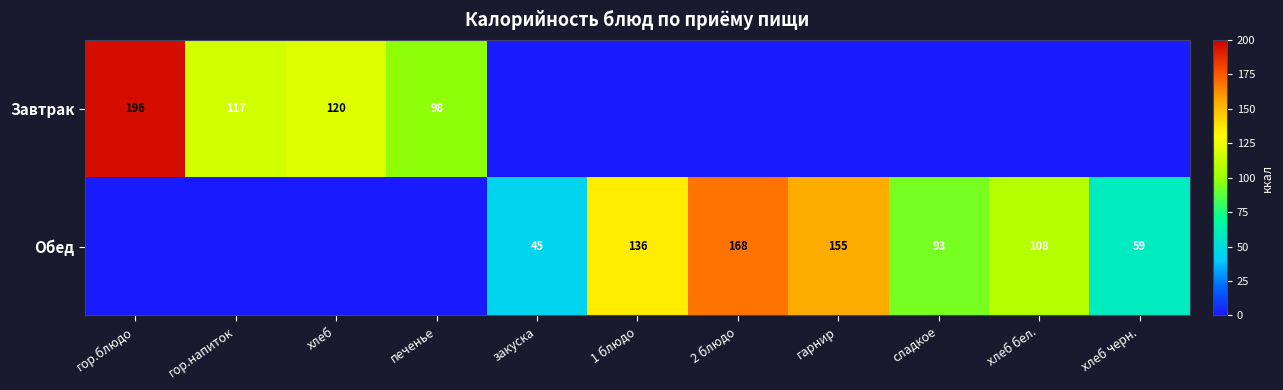

Is the value of Обед at хлеб бел. greater than the value of Завтрак at гор.напиток?

No